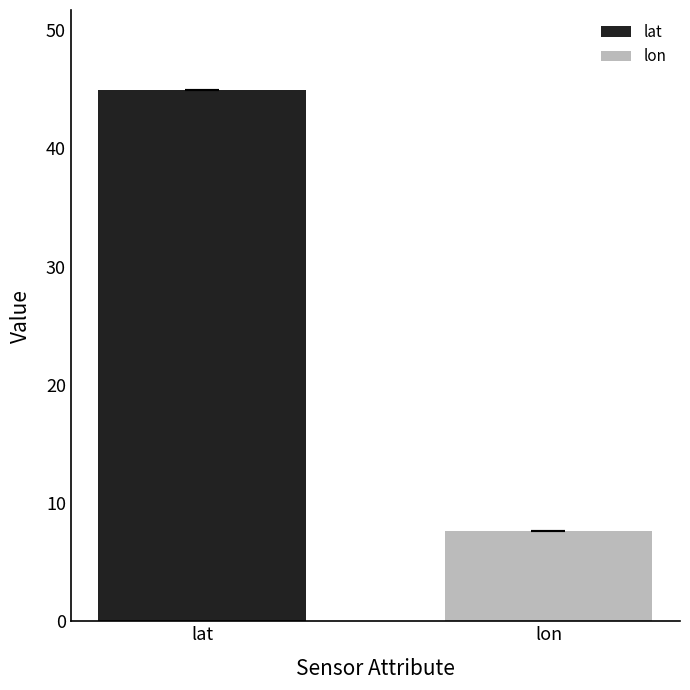

What is the difference between the maximum and minimum values?

37.3